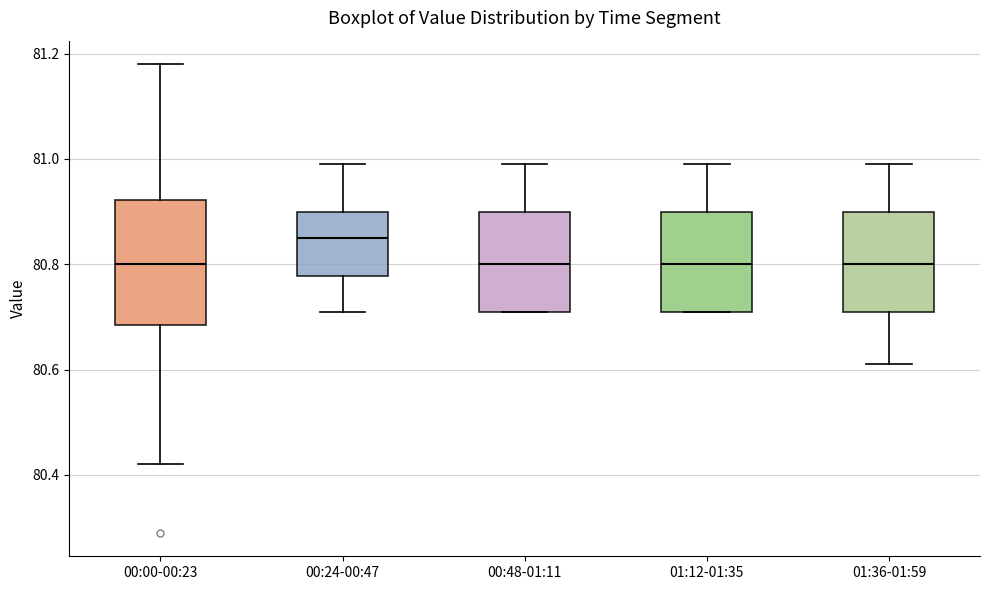

Reading left to right, transcribe this box plot: for each box, give where its median line is, the range the box spans, and where its two whiskers end, as read against the y-axis. The values are not printed on the chart, so give them approximately, as read against the axis.

00:00-00:23: median 80.80, box 80.68 to 80.92, whiskers 80.42 to 81.18
00:24-00:47: median 80.86, box 80.78 to 80.90, whiskers 80.72 to 81.00
00:48-01:11: median 80.80, box 80.72 to 80.90, whiskers 80.72 to 81.00
01:12-01:35: median 80.80, box 80.72 to 80.90, whiskers 80.72 to 81.00
01:36-01:59: median 80.80, box 80.72 to 80.90, whiskers 80.62 to 81.00